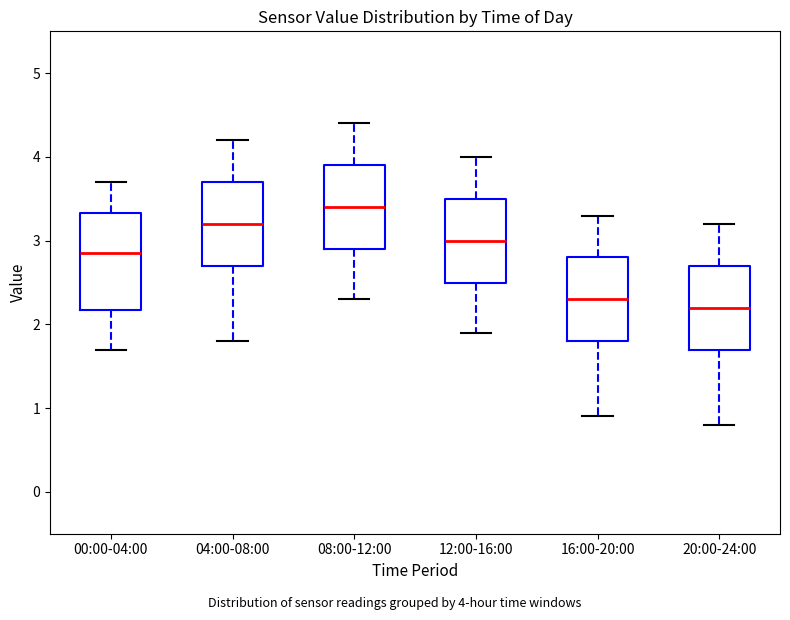

Where is the lower edge of the box for 20:00-24:00 on the y-axis? The values are not printed on the chart, so give them approximately, as read against the axis.

1.7